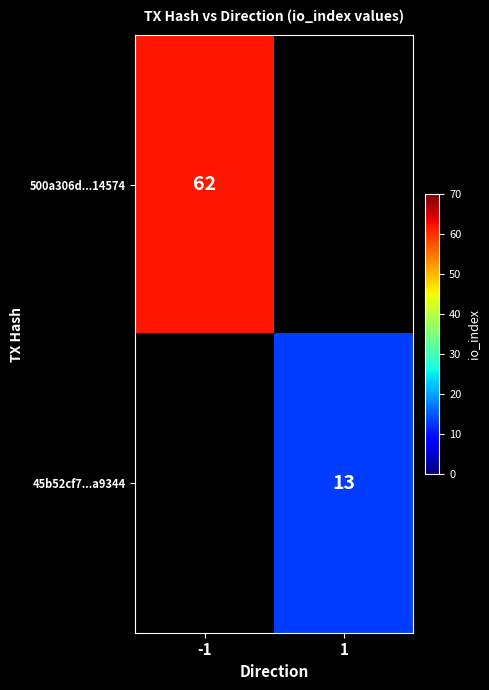

True or false: 500a306d...14574 has a value of 33 at -1.

False